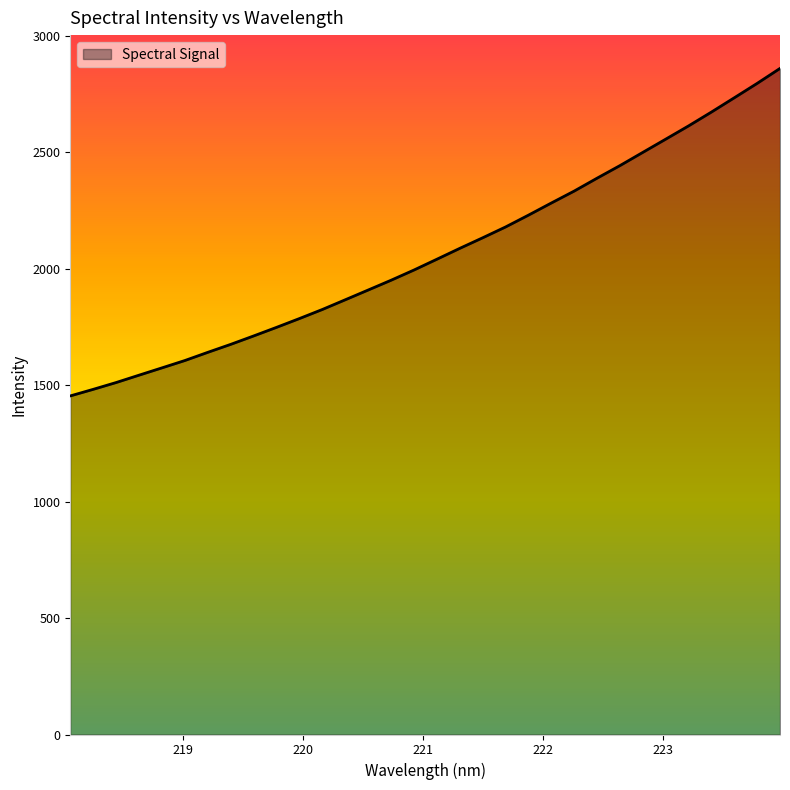

What is the difference between the maximum and minimum values?

1406.4